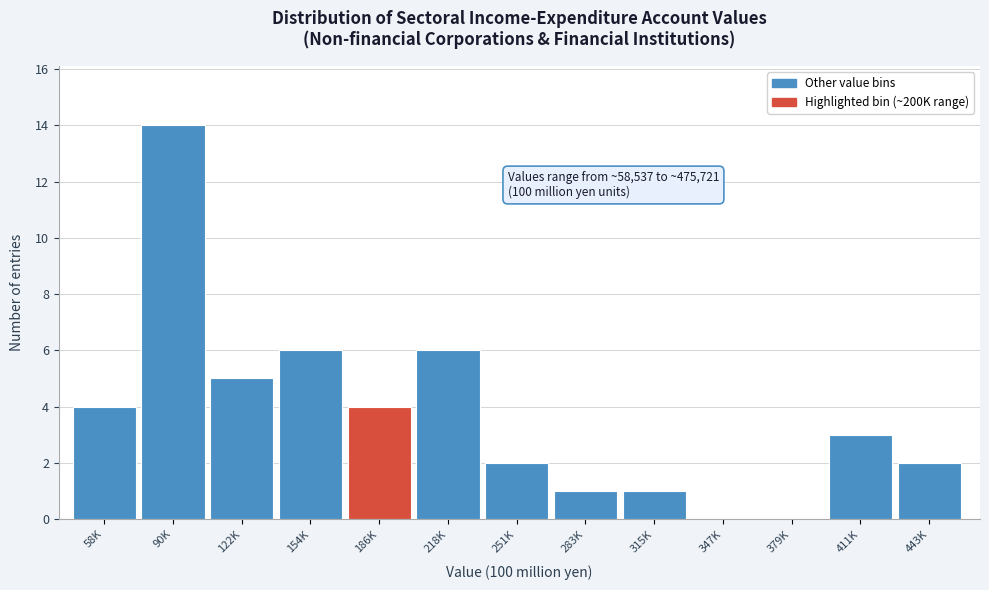

Reading left to right, transcribe all the data shown in this chart.

58K=4	90K=14	122K=5	154K=6	186K=4	218K=6	251K=2	283K=1	315K=1	347K=0	379K=0	411K=3	443K=2